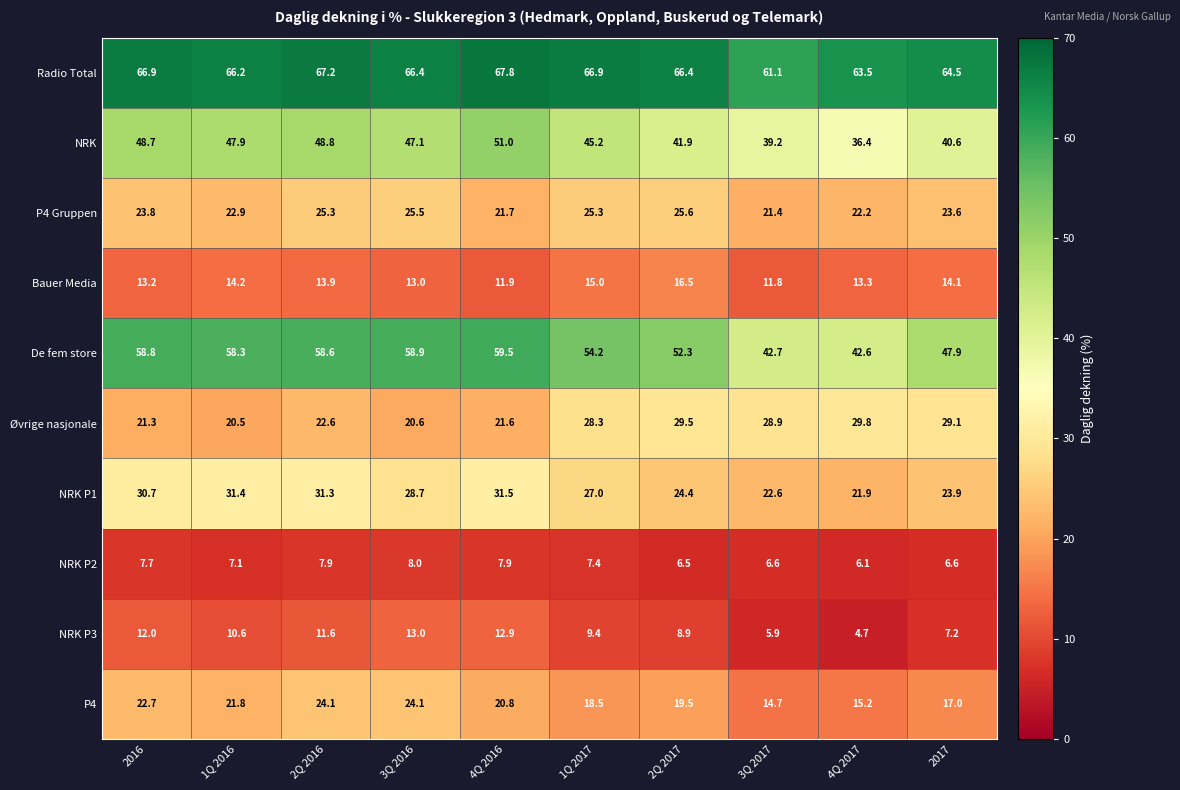

Where does the NRK P1 series first go above 28?

2016